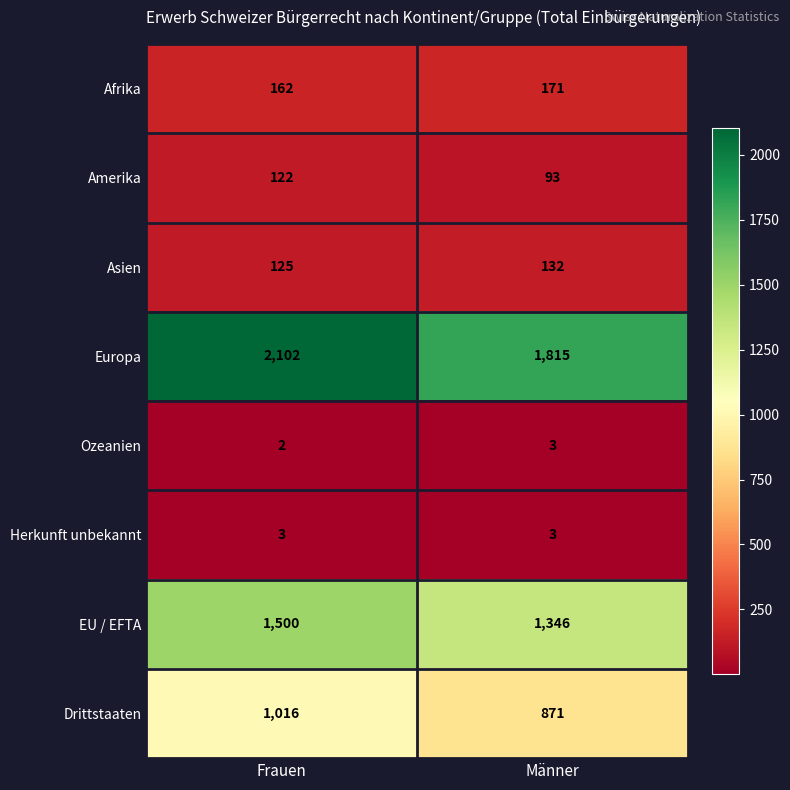

At which category is the sum across all series the highest?

Frauen